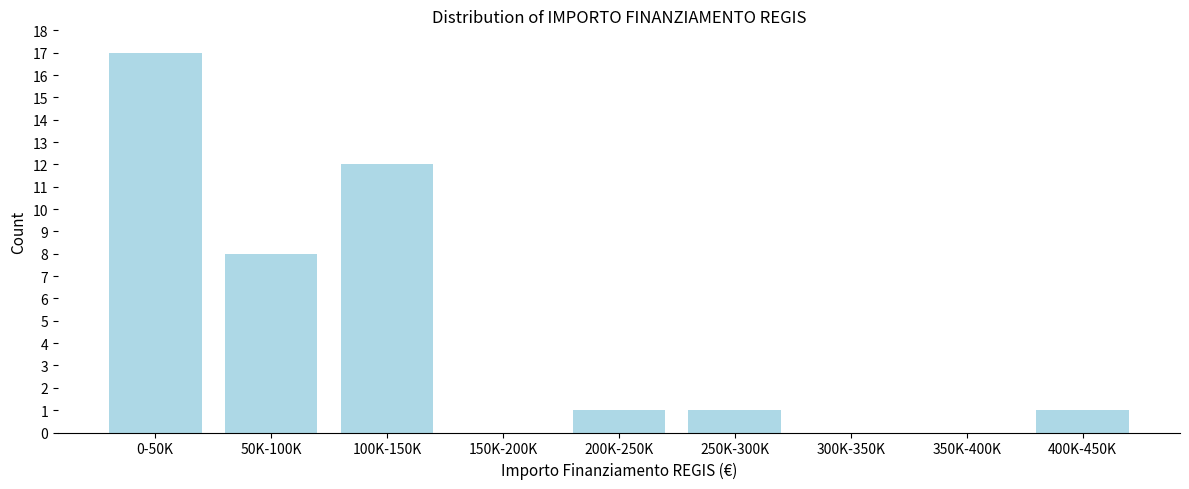

Reading left to right, what are all the values shown in this chart?

0-50K=17	50K-100K=8	100K-150K=12	150K-200K=0	200K-250K=1	250K-300K=1	300K-350K=0	350K-400K=0	400K-450K=1